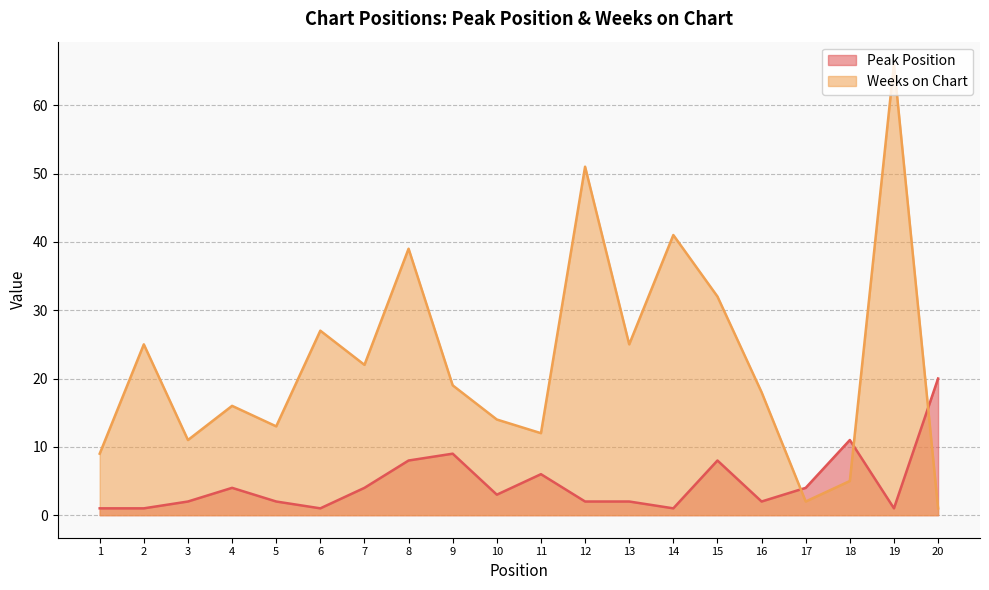

Where do Peak Position and Weeks on Chart first cross each other?

16 and 17